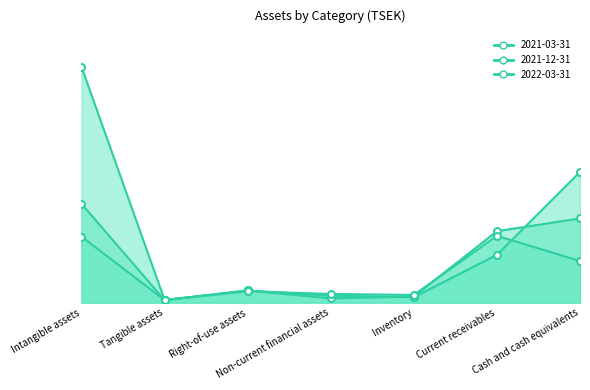

What is the total value across all series at Non-current financial assets?

214352